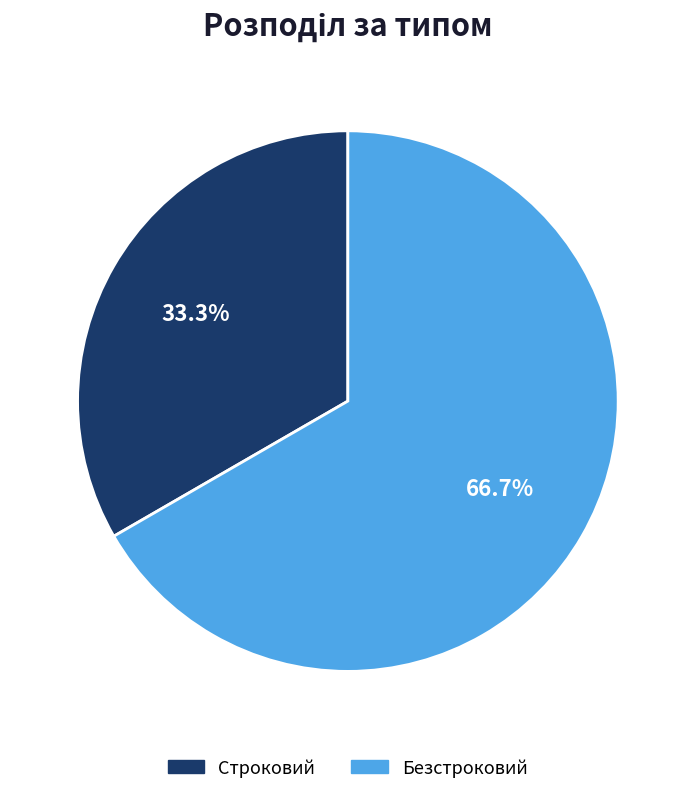

Does Строковий account for over 50% of the chart?

No